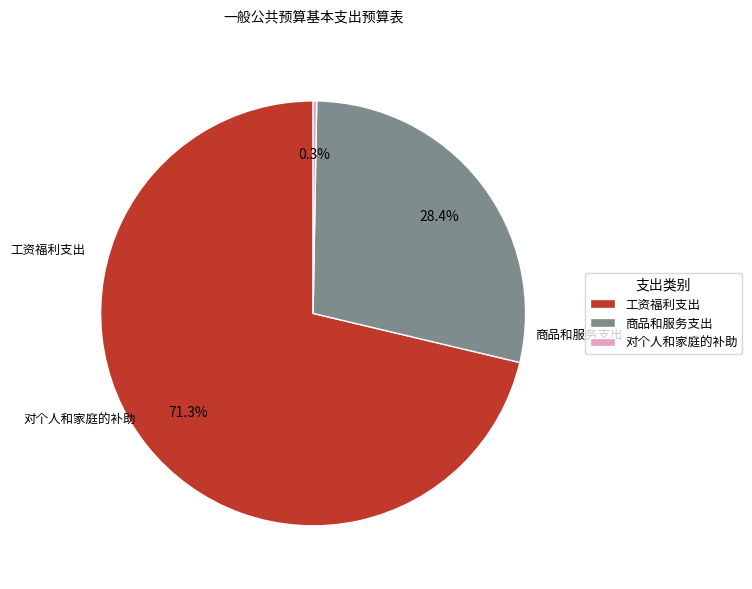

Rank the categories by value from lowest to highest.

对个人和家庭的补助, 商品和服务支出, 工资福利支出